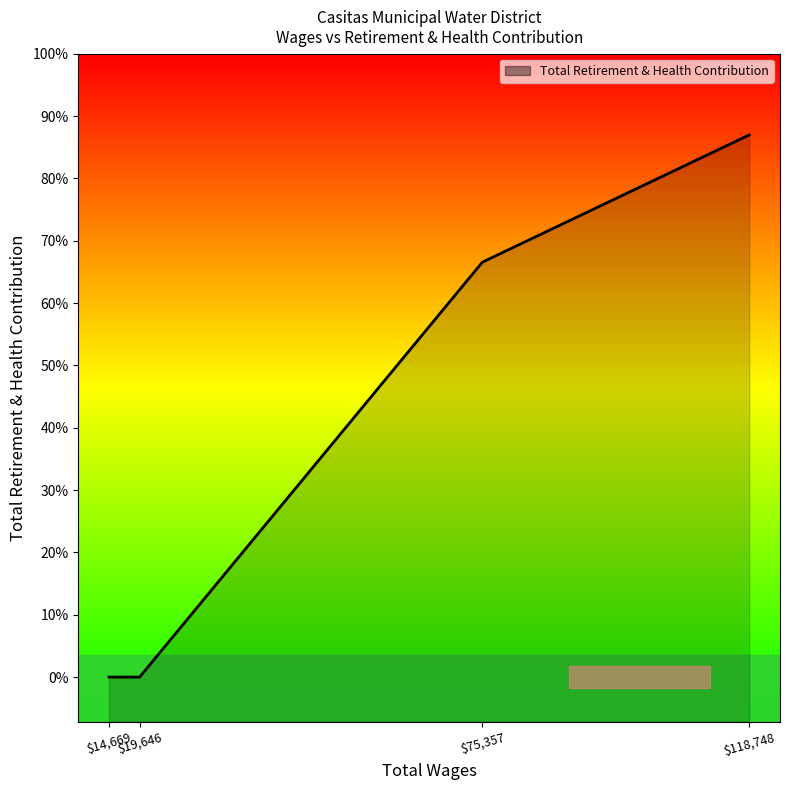

List the labels in order of value, largest first.

118748.0, 75357.0, 19646.0, 14669.0